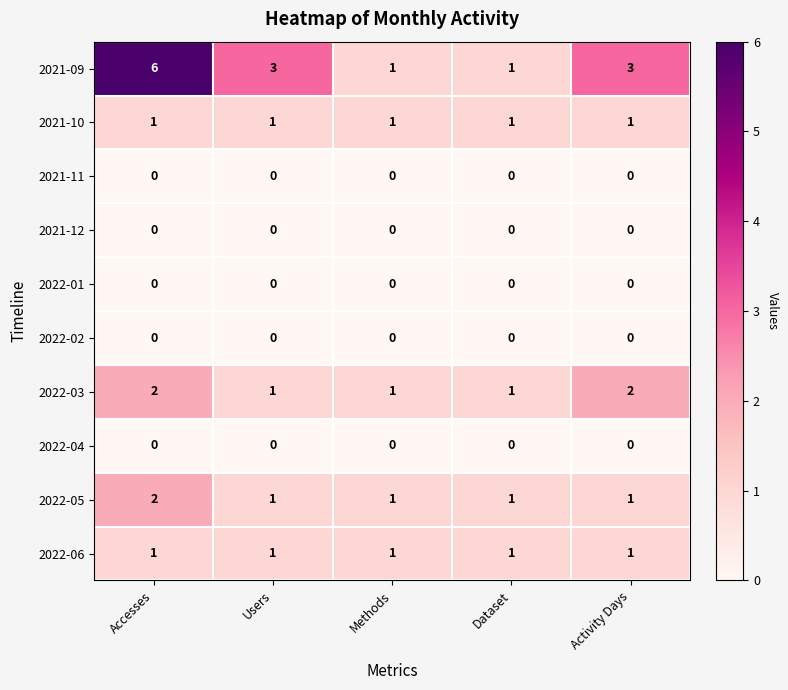

Which series has the largest range (max minus min)?

2021-09